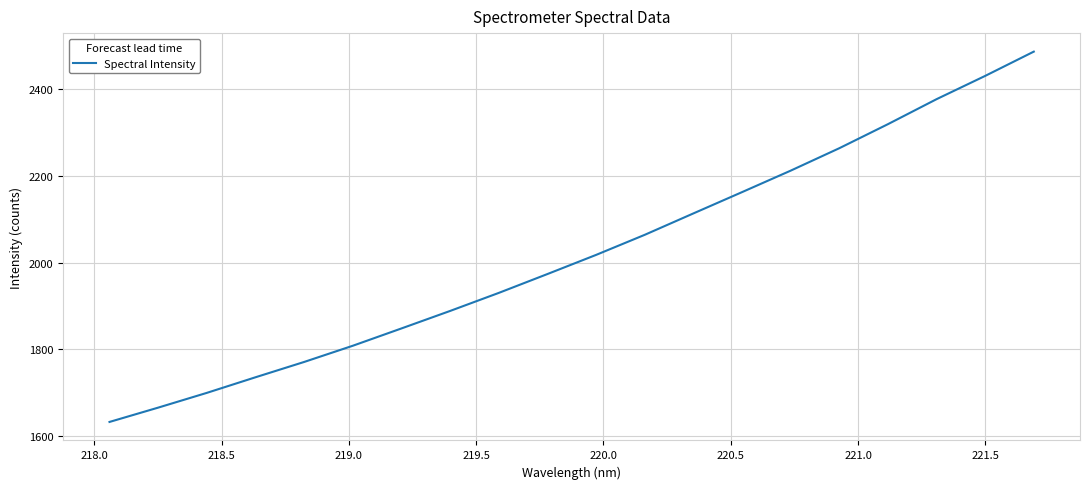

What is the maximum value shown in the chart?

2487.0